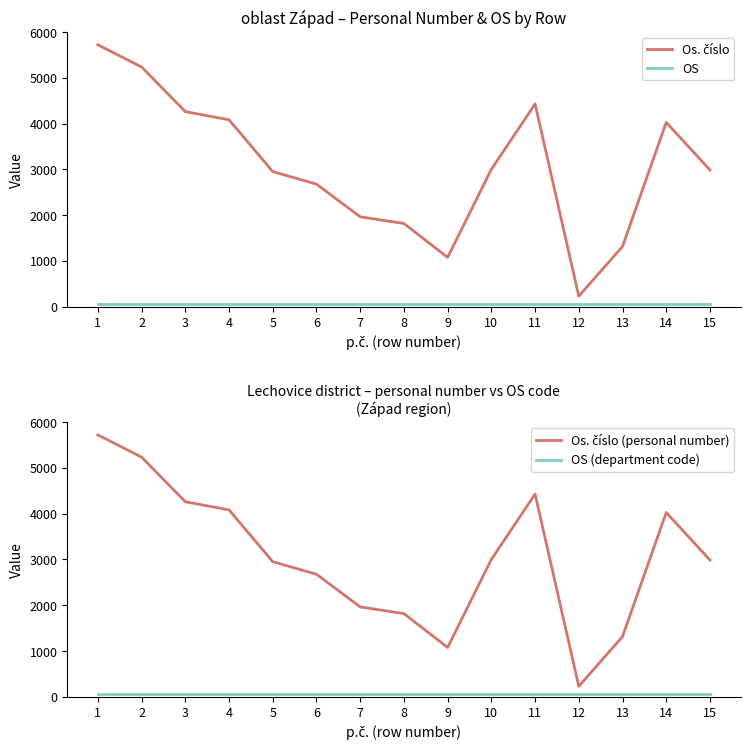

What are all the series names shown in the legend?

Os. číslo, OS, Os. číslo (personal number), OS (department code)